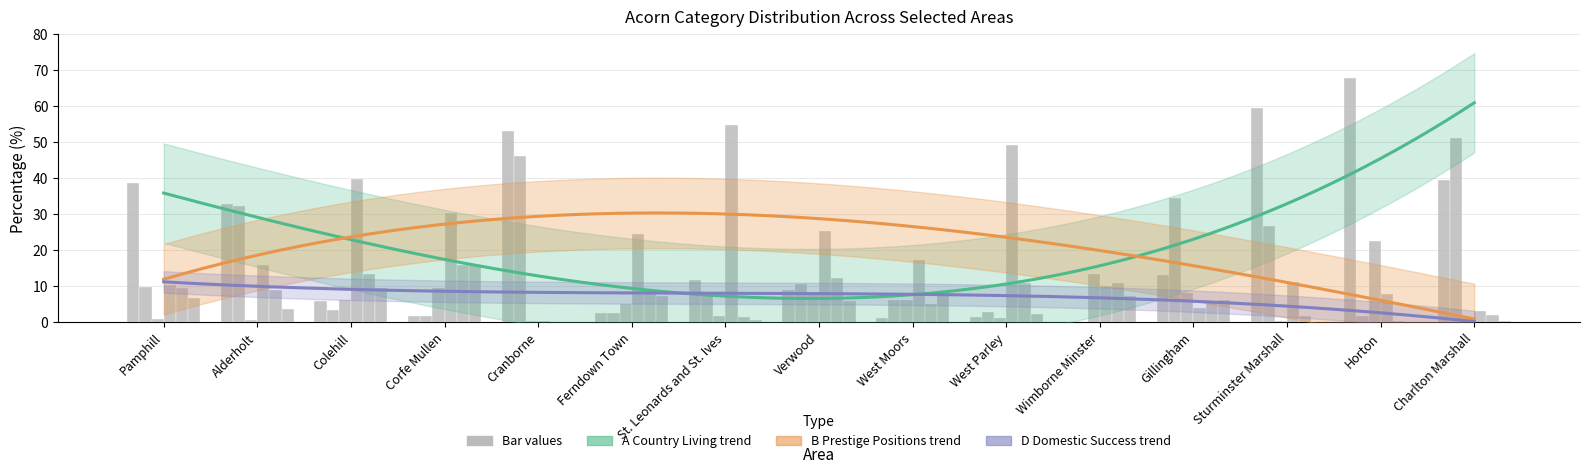

How many bars are there in total?

90